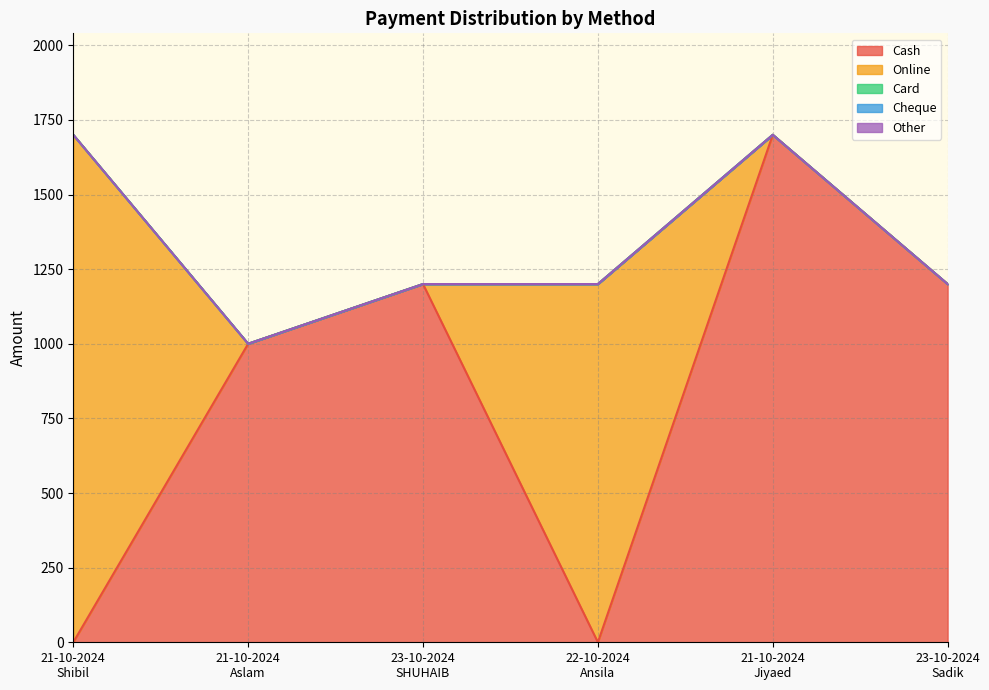

True or false: Card and Online intersect in this chart.

False